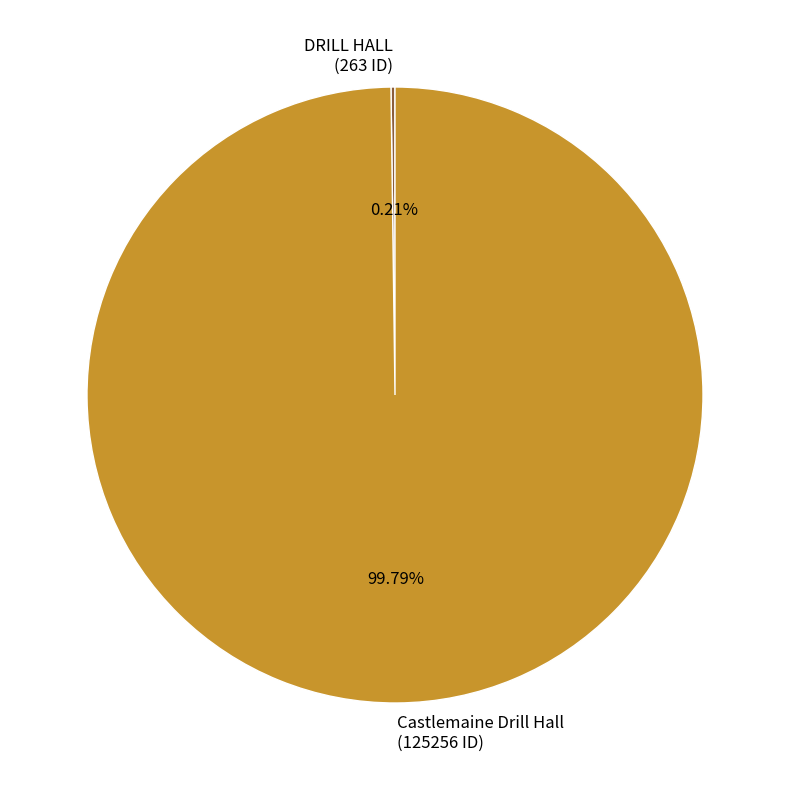

Does any single category account for the majority?

Yes